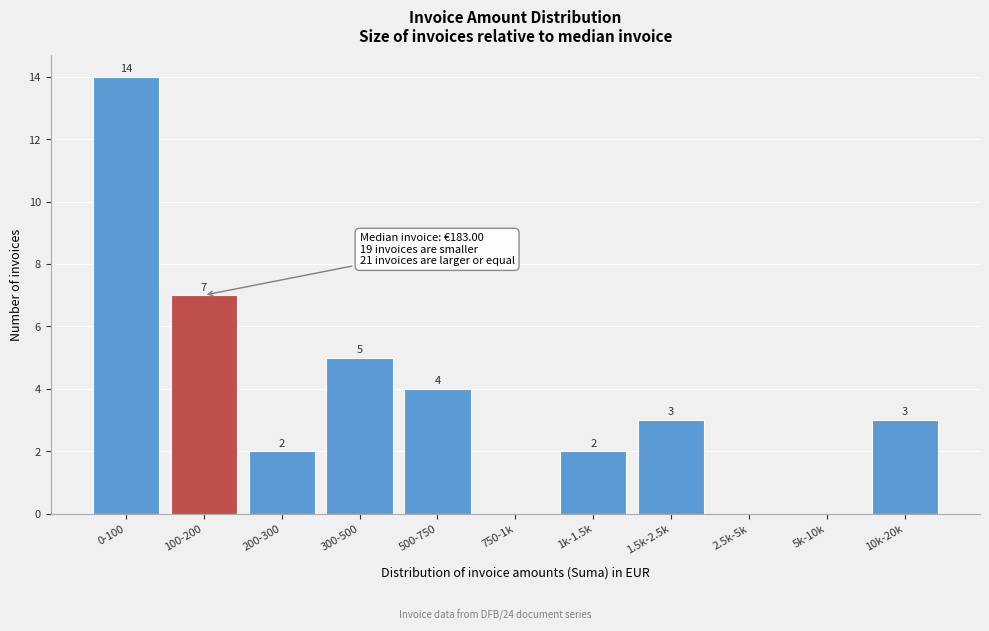

Reading right to left, what are all the values shown in this chart?

10k-20k=3	5k-10k=0	2.5k-5k=0	1.5k-2.5k=3	1k-1.5k=2	750-1k=0	500-750=4	300-500=5	200-300=2	100-200=7	0-100=14